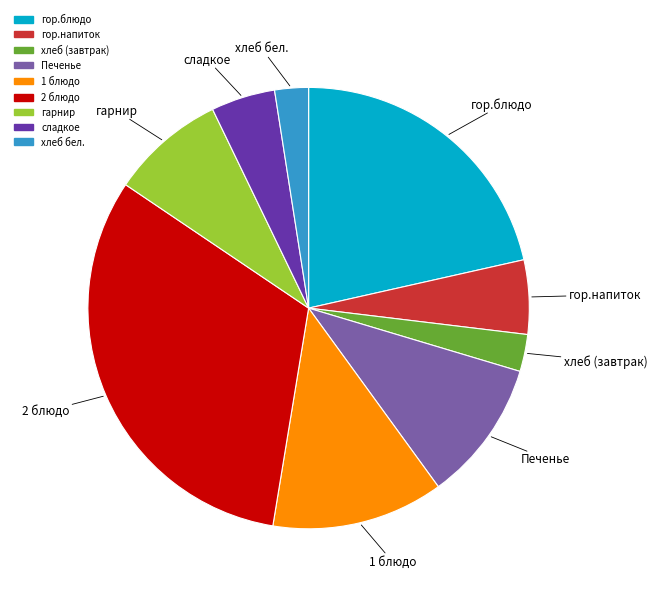

Which category has the biggest portion of the pie?

2 блюдо